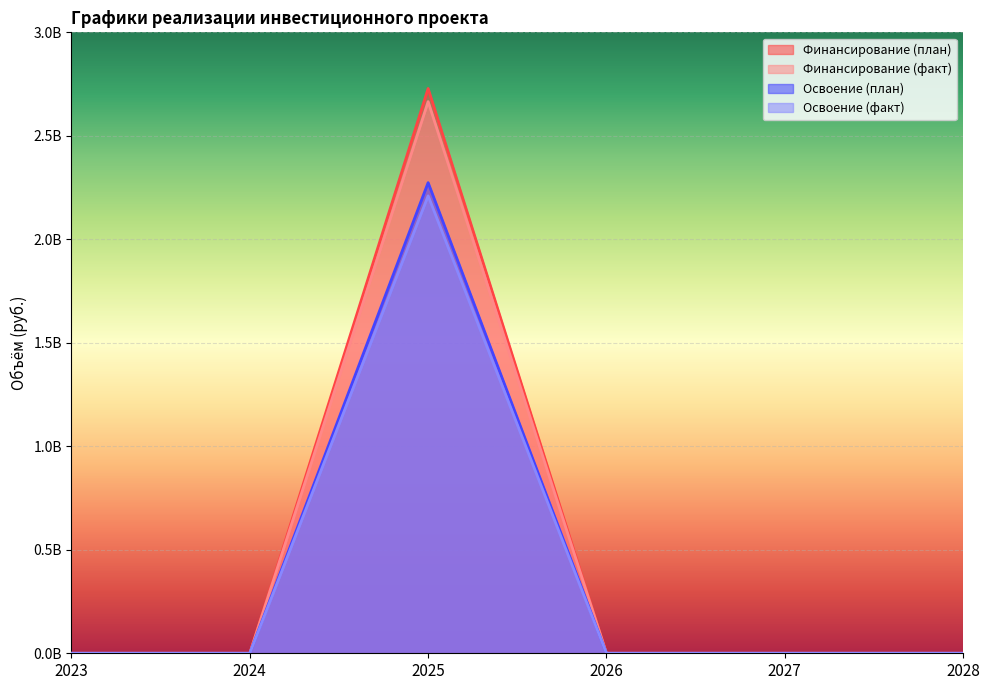

Which category has the highest value in the Освоение (факт) series?

2025